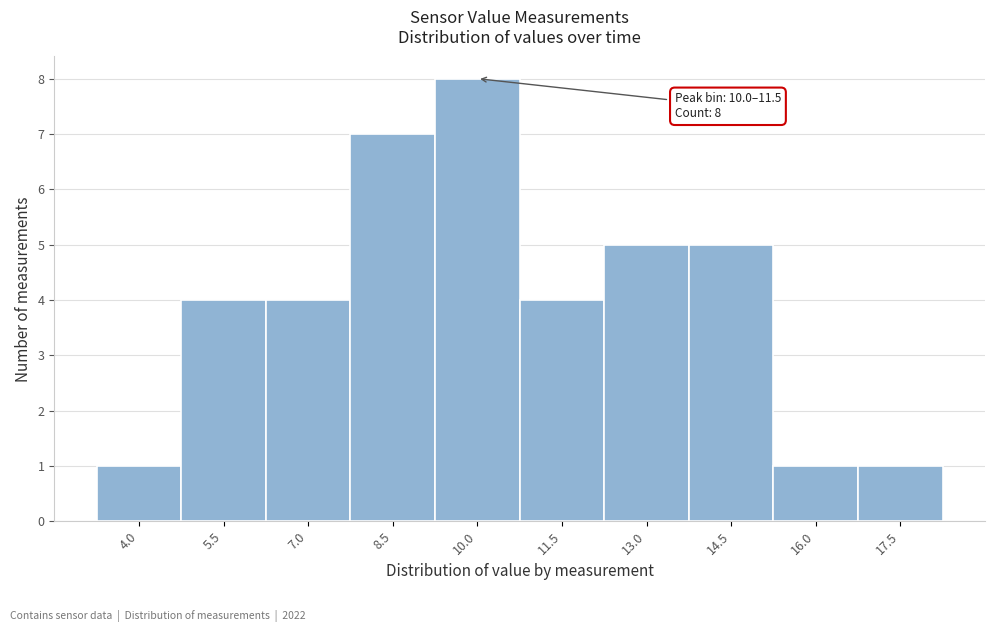

Reading left to right, what are all the values shown in this chart?

4.0=1	5.5=4	7.0=4	8.5=7	10.0=8	11.5=4	13.0=5	14.5=5	16.0=1	17.5=1